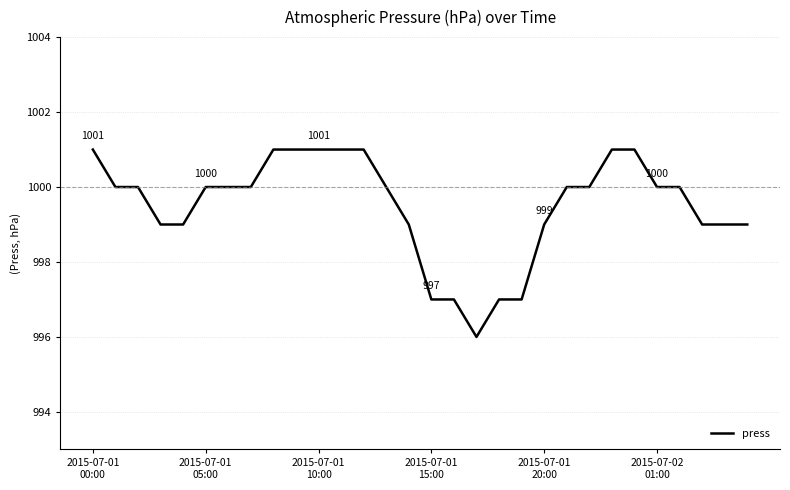

What is the greatest value displayed?

1001